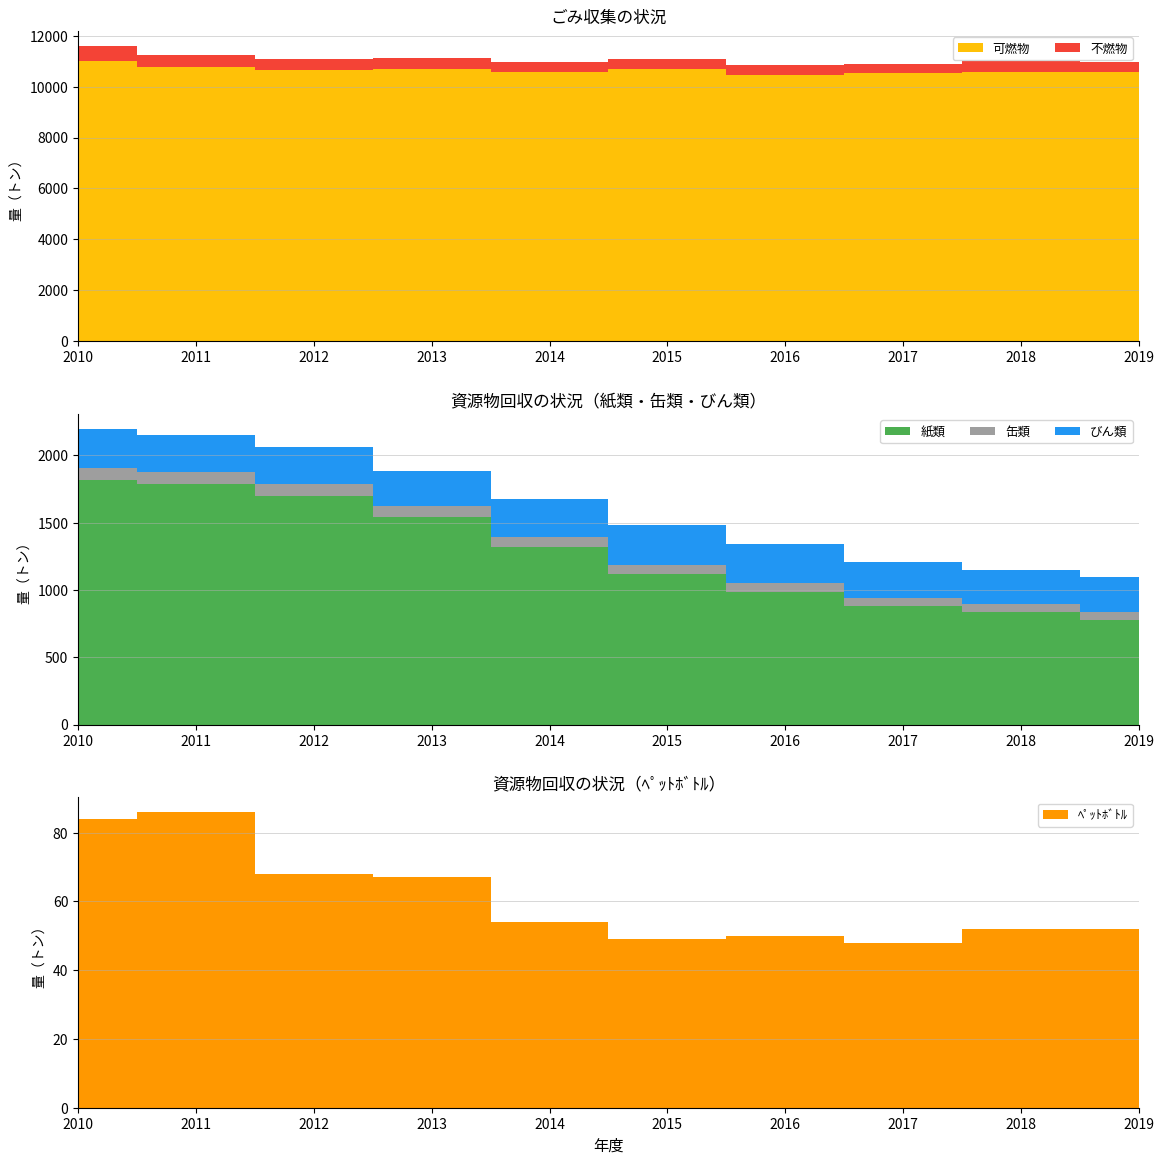

Reading left to right, transcribe all the data shown in this chart.

可燃物: 11012	10777	10657	10693	10574	10682	10471	10518	10581	10554
不燃物: 595	458	440	415	402	396	384	388	415	414
紙類: 1814	1787	1699	1542	1317	1118	987	881	833	775
缶類: 94	91	88	82	75	65	65	60	61	58
びん類: 289	277	277	261	284	297	288	266	252	261
ﾍﾟｯﾄﾎﾞﾄﾙ: 84	86	68	67	54	49	50	48	52	52